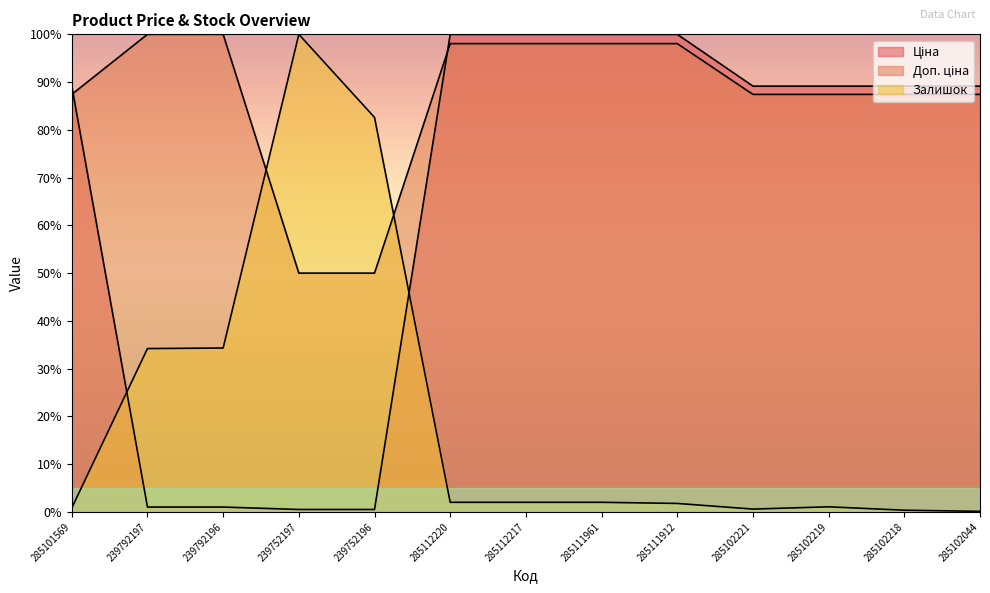

Which series ends up on top after the final intersection of Залишок and Ціна?

Ціна